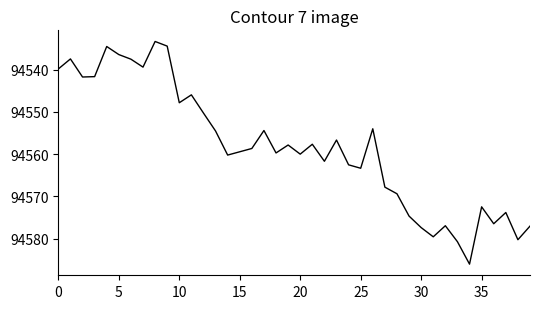

Does the chart display data point markers on the line(s)?

No